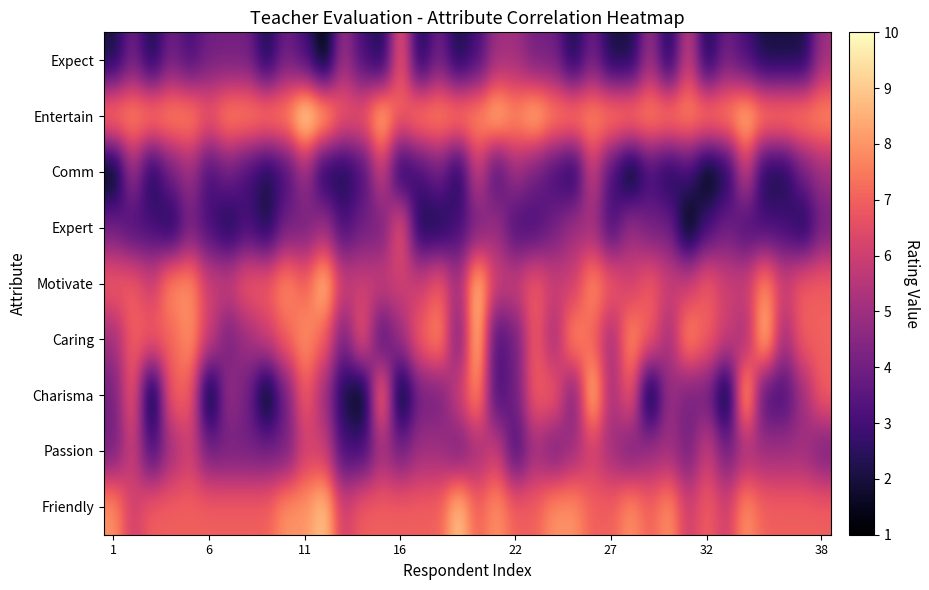

How many series are shown in this chart?

9